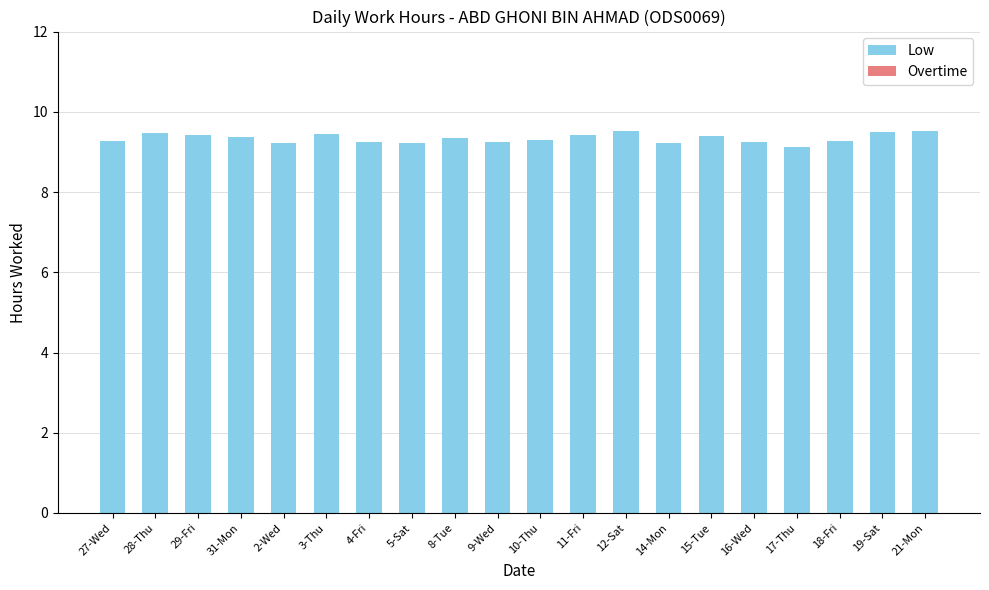

Approximately how many times larger is the value at 3-Thu compared to 18-Fri?

1.0